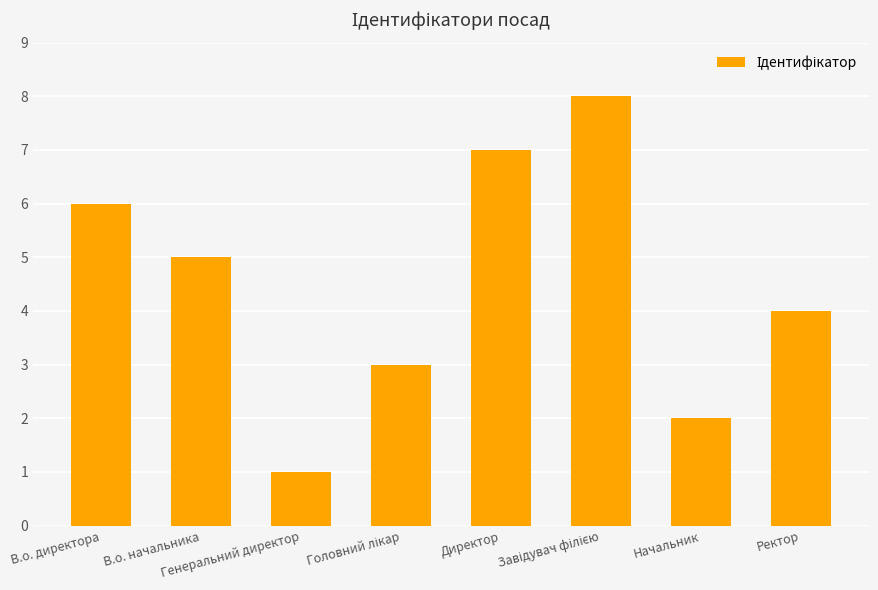

At which label is the value closest to 4?

Ректор